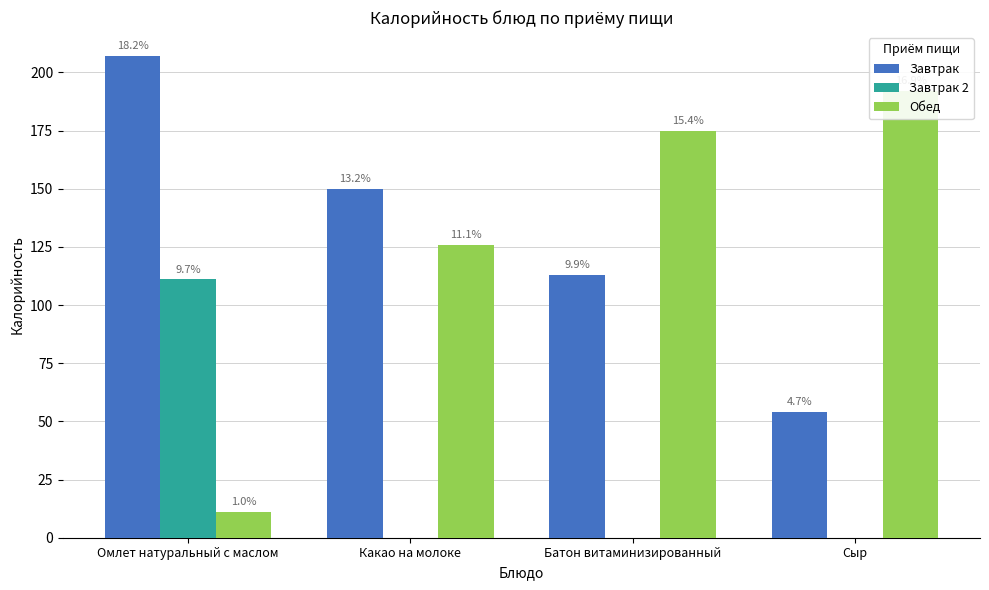

How many values in the Завтрак 2 series exceed 0?

1